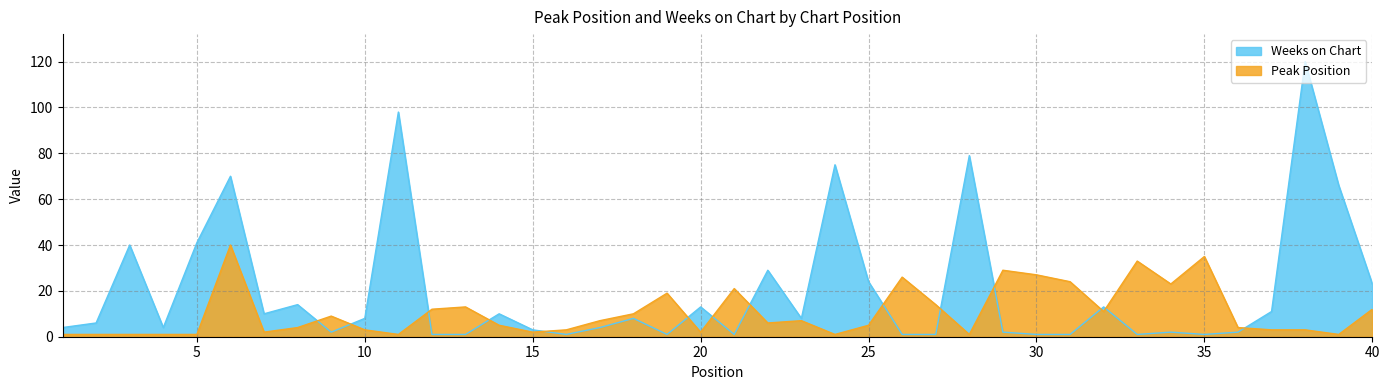

How many lines are shown in the chart?

2